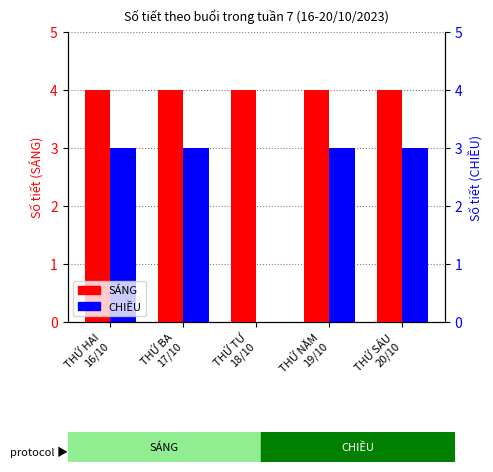

True or false: CHIỀU has a value of 3 at THỨ SÁU
20/10.

True